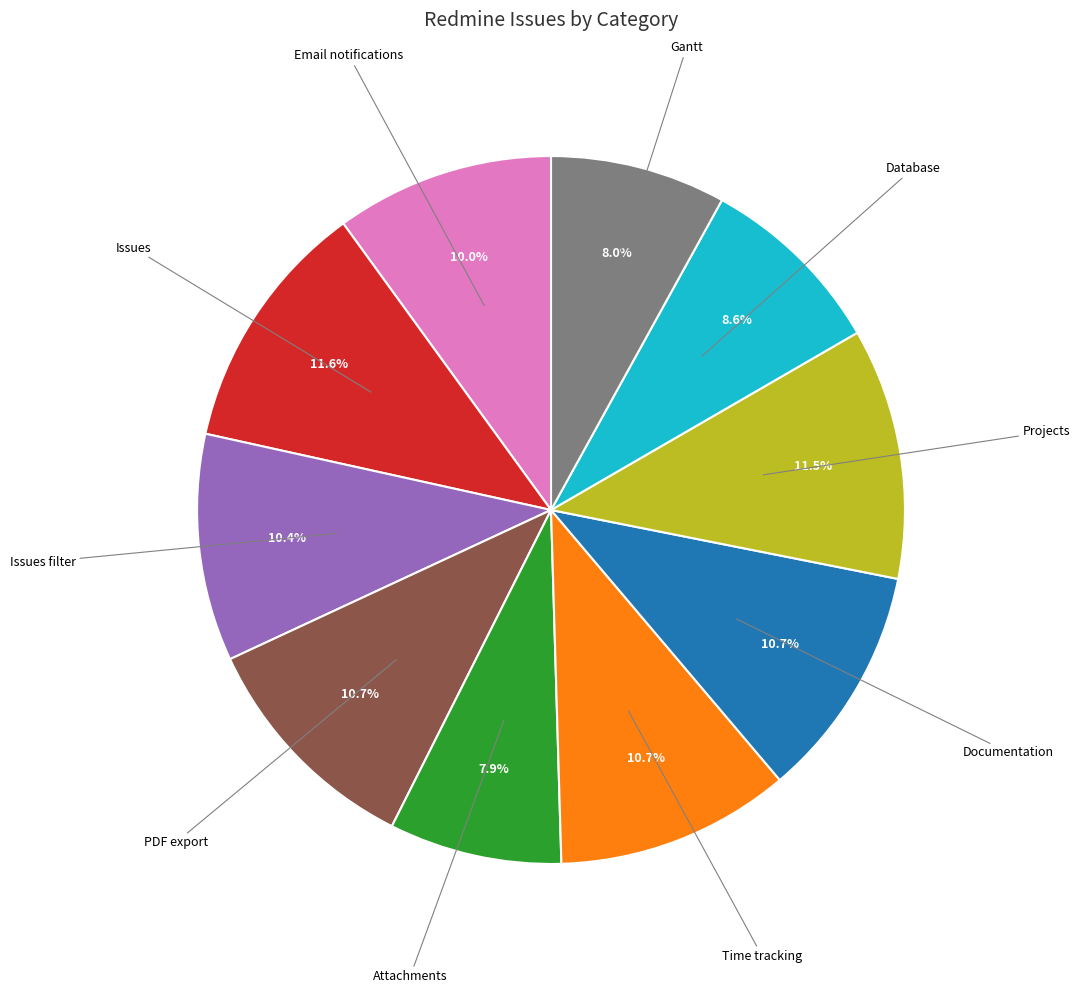

Does any single category account for the majority?

No